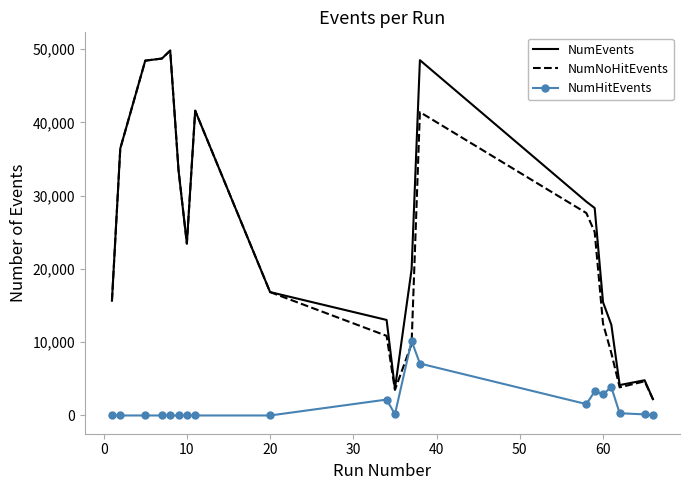

What is the greatest value displayed?

49819